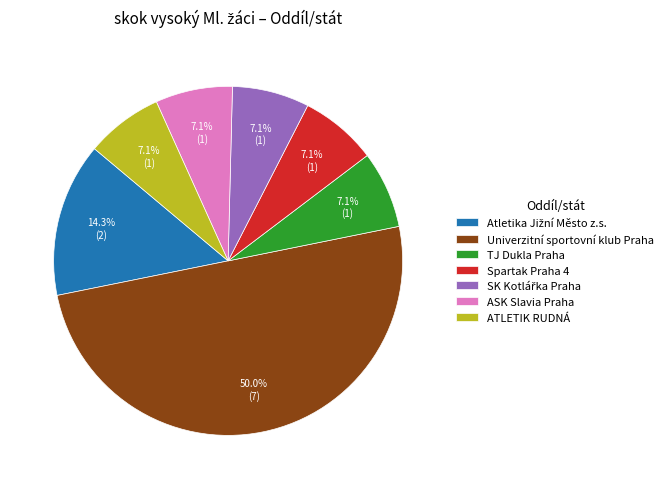

Count the number of slices in the pie.

7